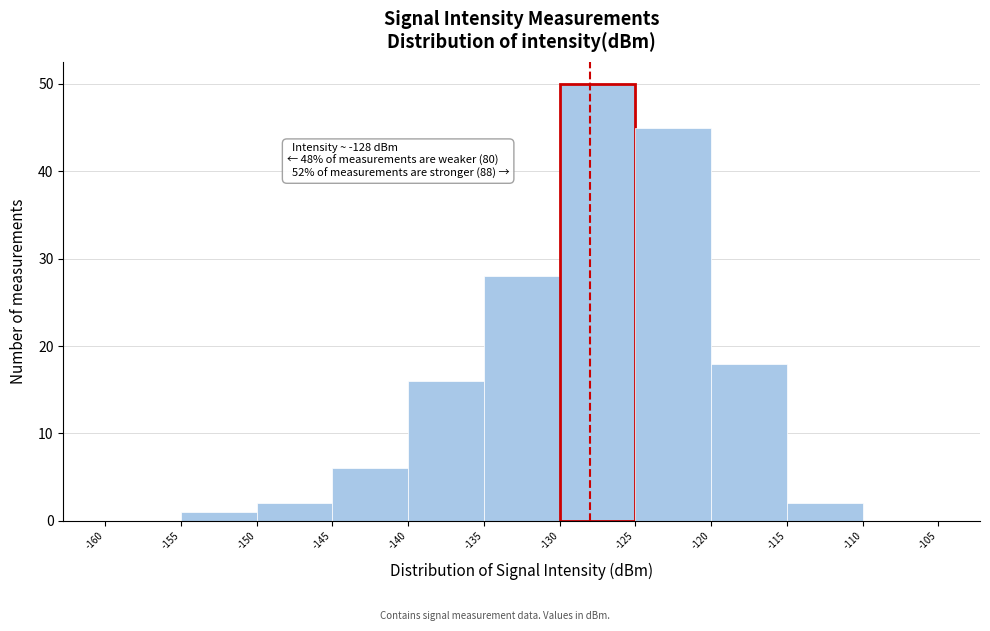

Over which range of the x-axis is the bar tallest?

-130 to -125